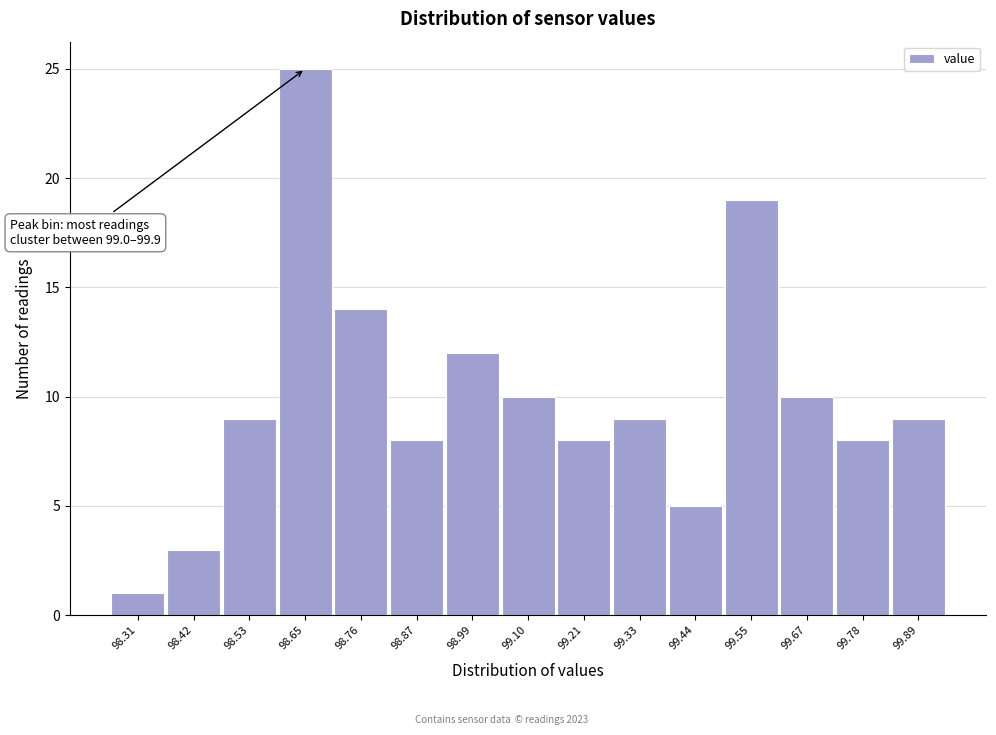

Which range on the x-axis has the tallest bar?

98.60 to 98.70